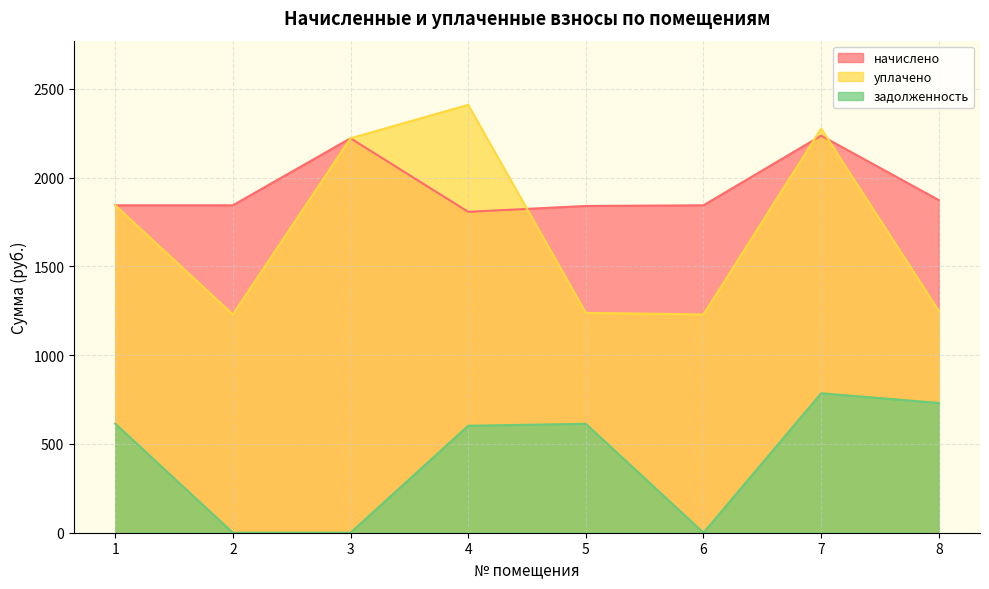

Is it true that начислено equals 2221.6 at 3?

True